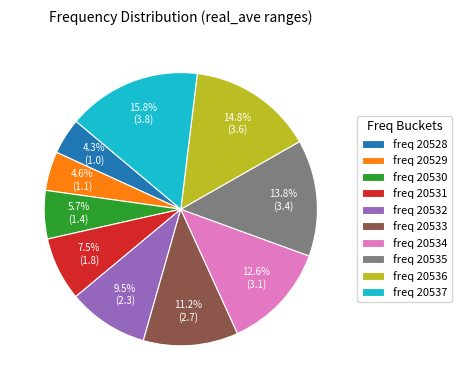

Between freq 20530 and freq 20535, which is larger?

freq 20535